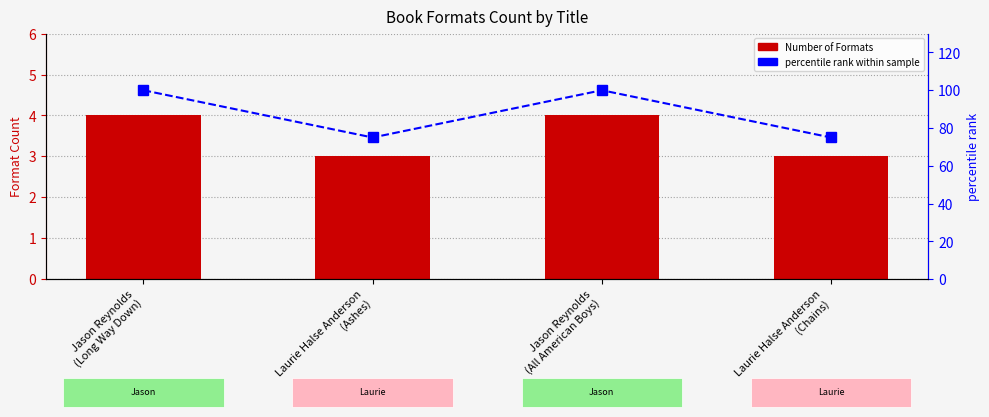

True or false: percentile rank within sample has a value of 18 at Laurie Halse Anderson
(Ashes).

False